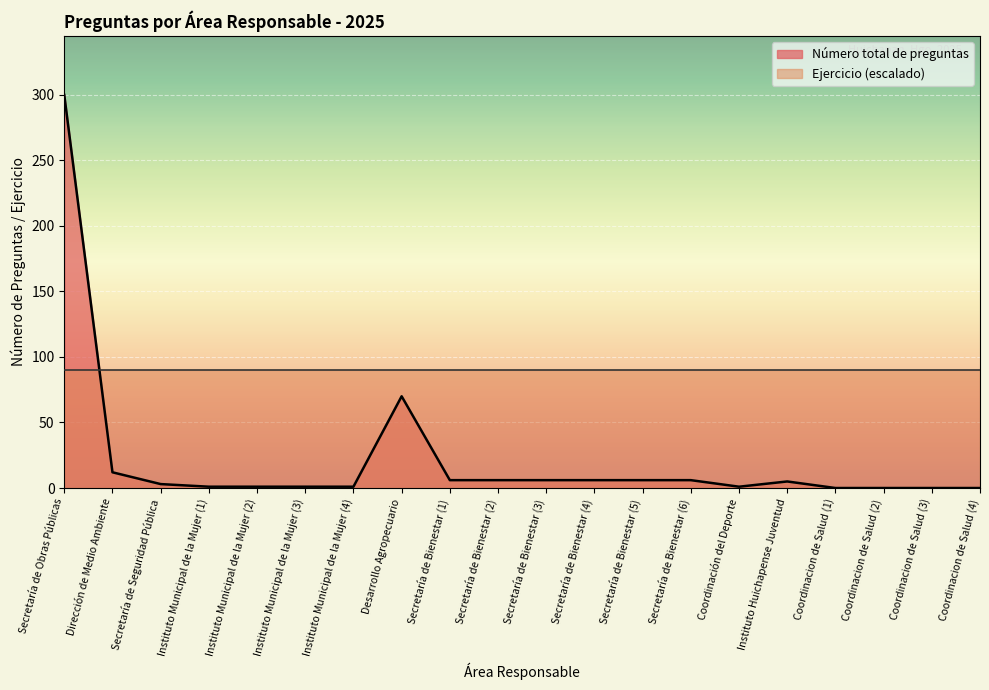

At which label does the data first exceed 5?

Secretaría de Obras Públicas